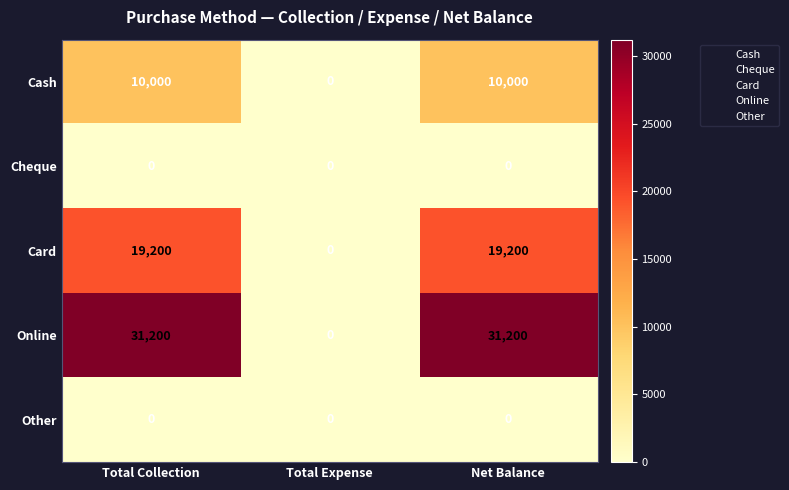

Reading right to left, transcribe all the data shown in this chart.

Cash: Net Balance=10000	Total Expense=0	Total Collection=10000
Cheque: Net Balance=0	Total Expense=0	Total Collection=0
Card: Net Balance=19200	Total Expense=0	Total Collection=19200
Online: Net Balance=31200	Total Expense=0	Total Collection=31200
Other: Net Balance=0	Total Expense=0	Total Collection=0